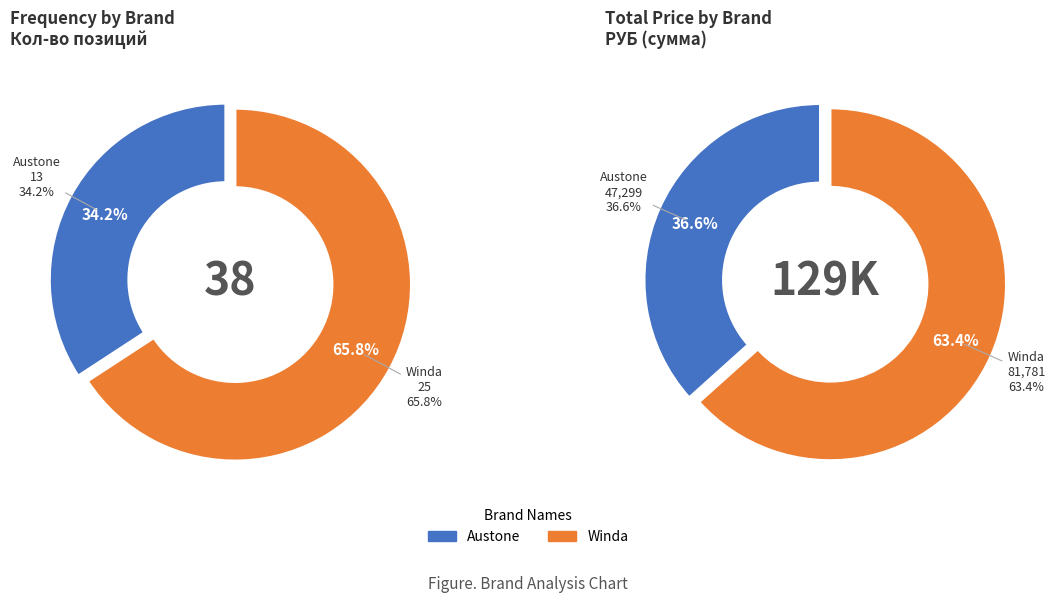

Is it true that Winda is 66% of the pie?

True